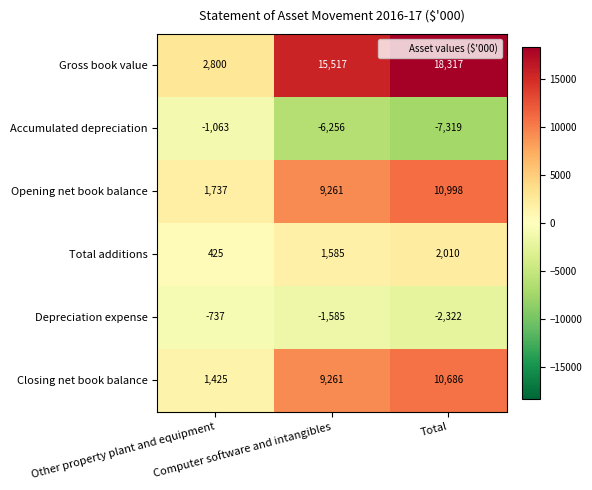

How many data points in Opening net book balance are less than 9261?

1